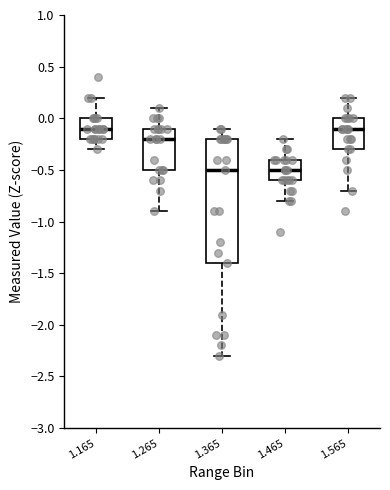

Reading left to right, read every box against the y-axis: the position of its median line, the range the box covers, and the ends of its whiskers. The values are not printed on the chart, so give them approximately, as read against the axis.

1.165: median -0.1, box -0.2 to 0.0, whiskers -0.3 to 0.2
1.265: median -0.2, box -0.5 to -0.1, whiskers -0.9 to 0.1
1.365: median -0.5, box -1.4 to -0.2, whiskers -2.3 to -0.1
1.465: median -0.5, box -0.6 to -0.4, whiskers -0.8 to -0.2
1.565: median -0.1, box -0.3 to 0.0, whiskers -0.7 to 0.2